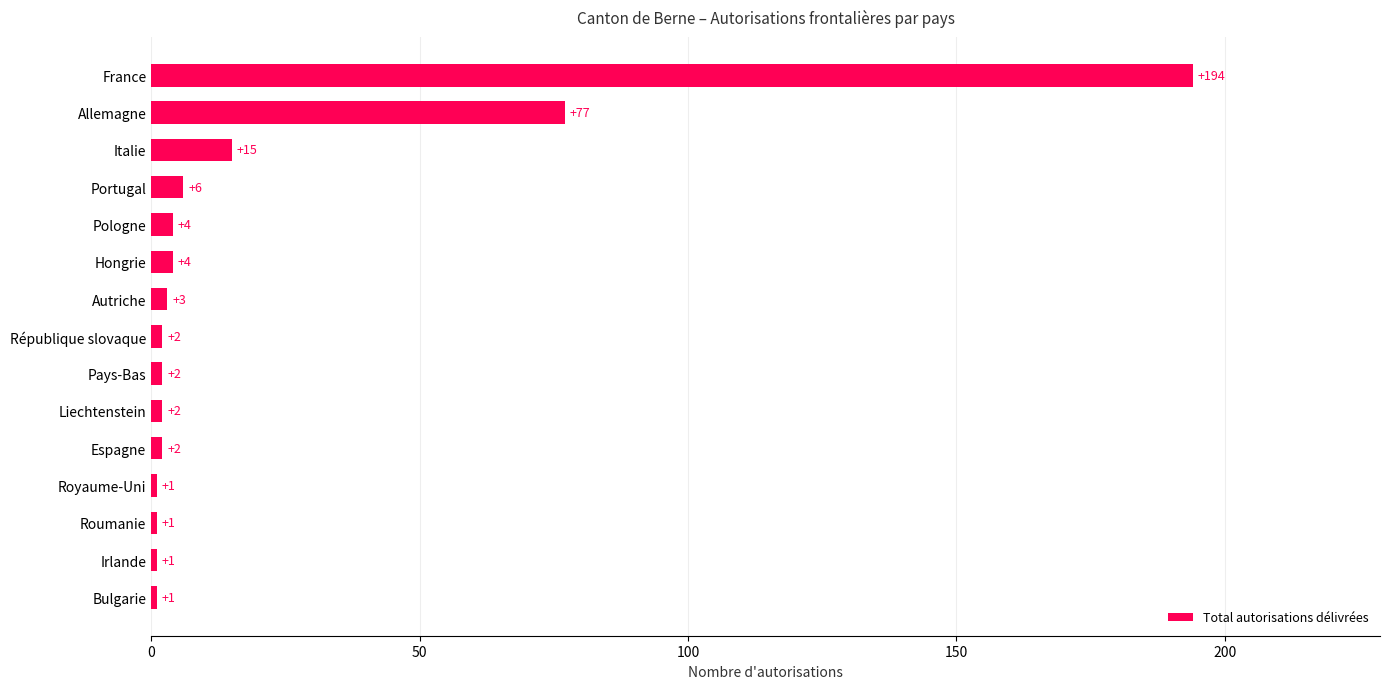

What is the change in value from République slovaque to Italie?

+13